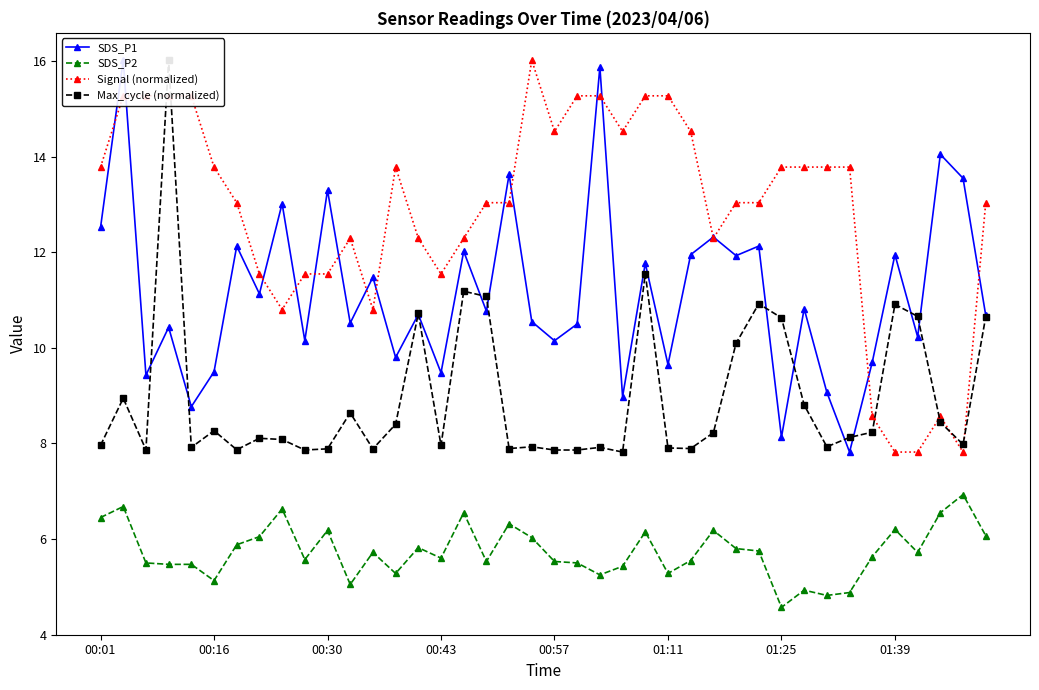

Which series has the widest spread of values?

SDS_P1